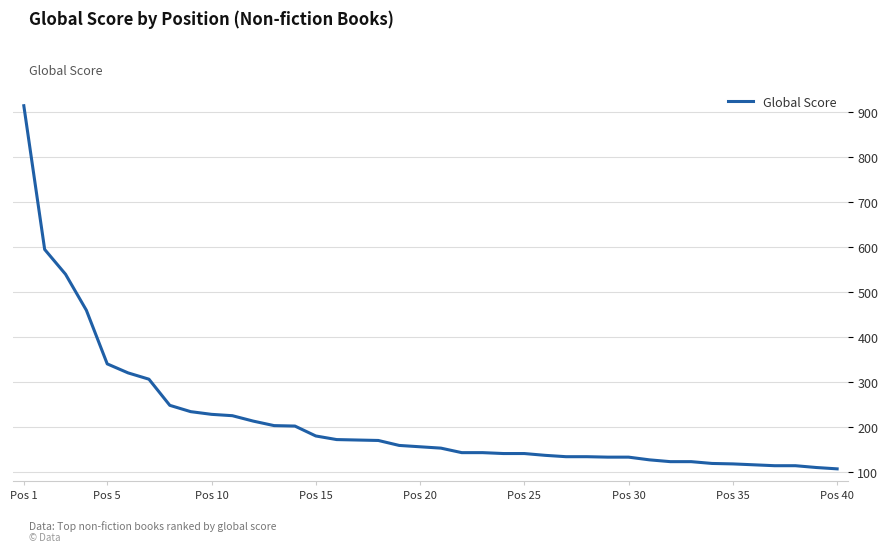

What is the greatest value displayed?

913